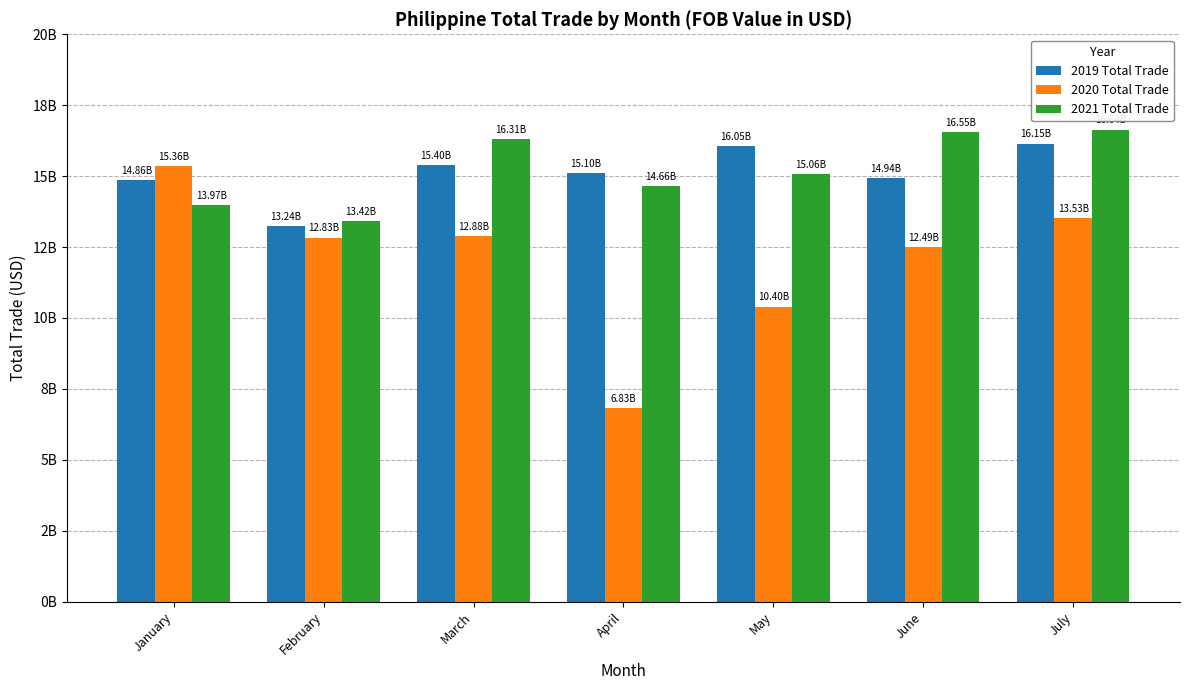

Is it true that 2021 Total Trade equals 16638362716 at July?

True